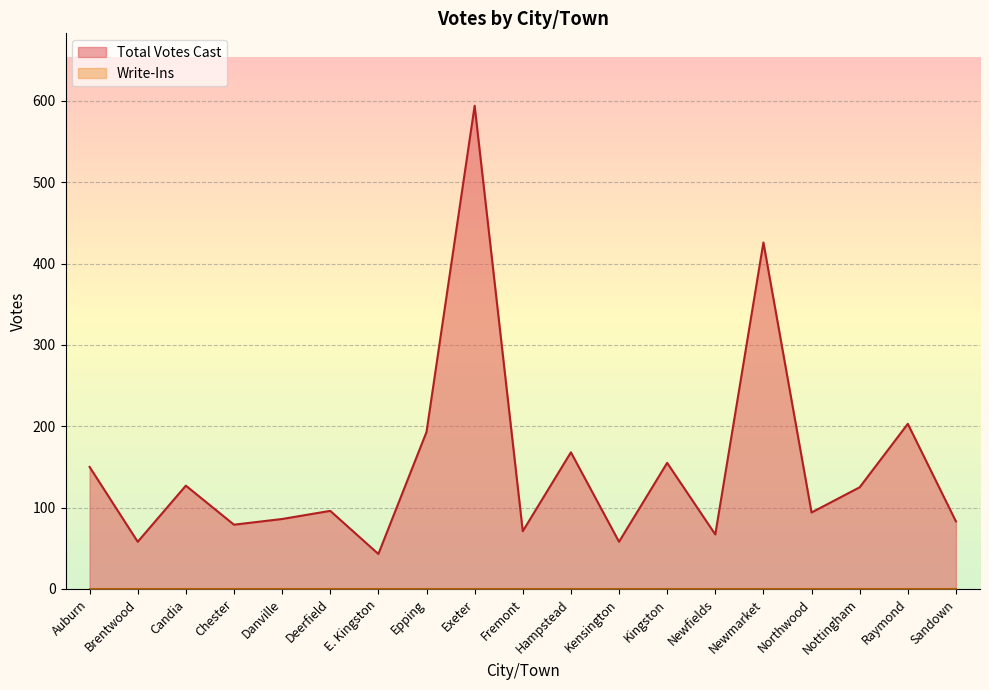

What is the ratio of the value at Auburn to the value at Brentwood?

2.6